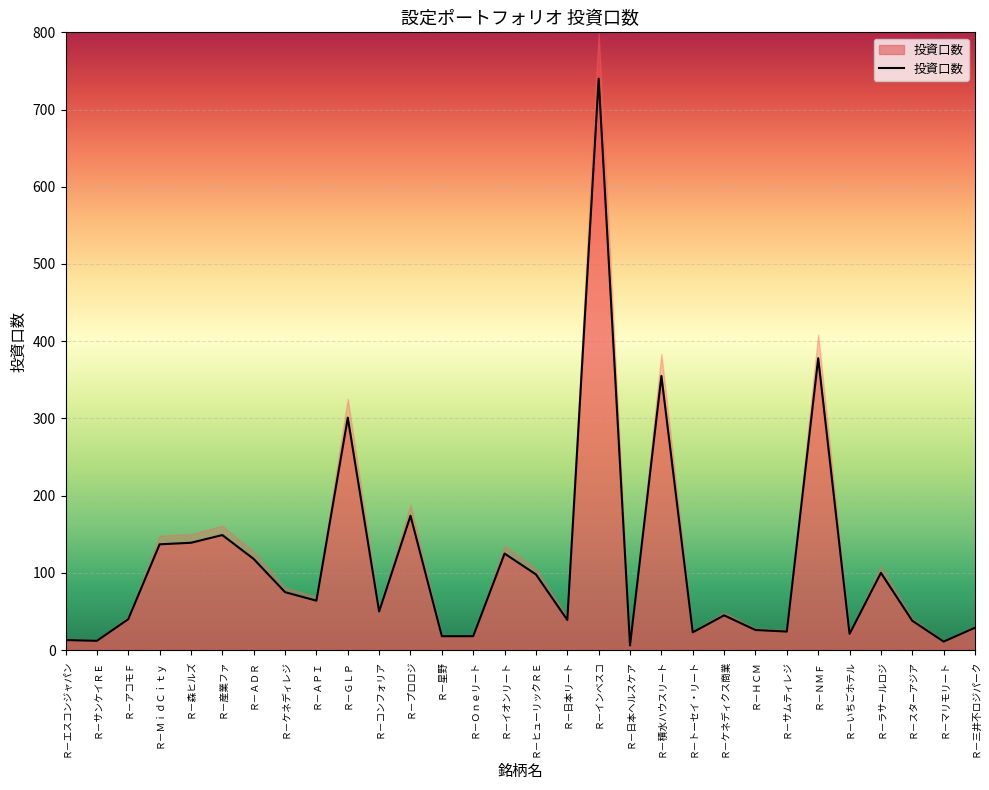

How many points are lower than both their immediate neighbors (excluding endpoints)?

9